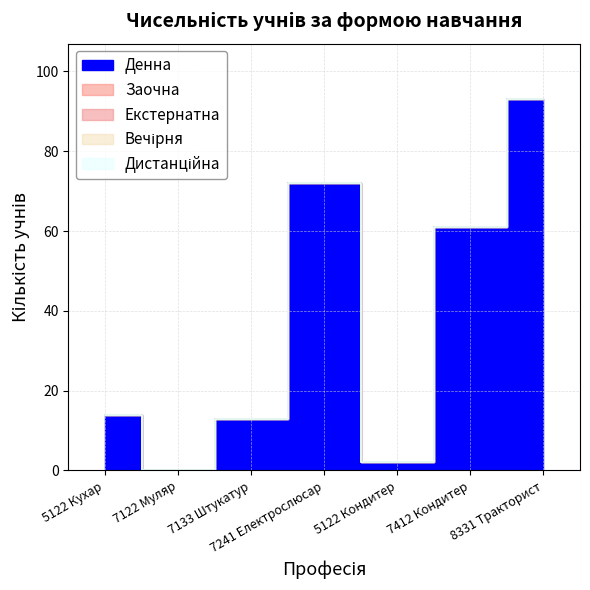

How many interior local peaks does the Денна series have?

1